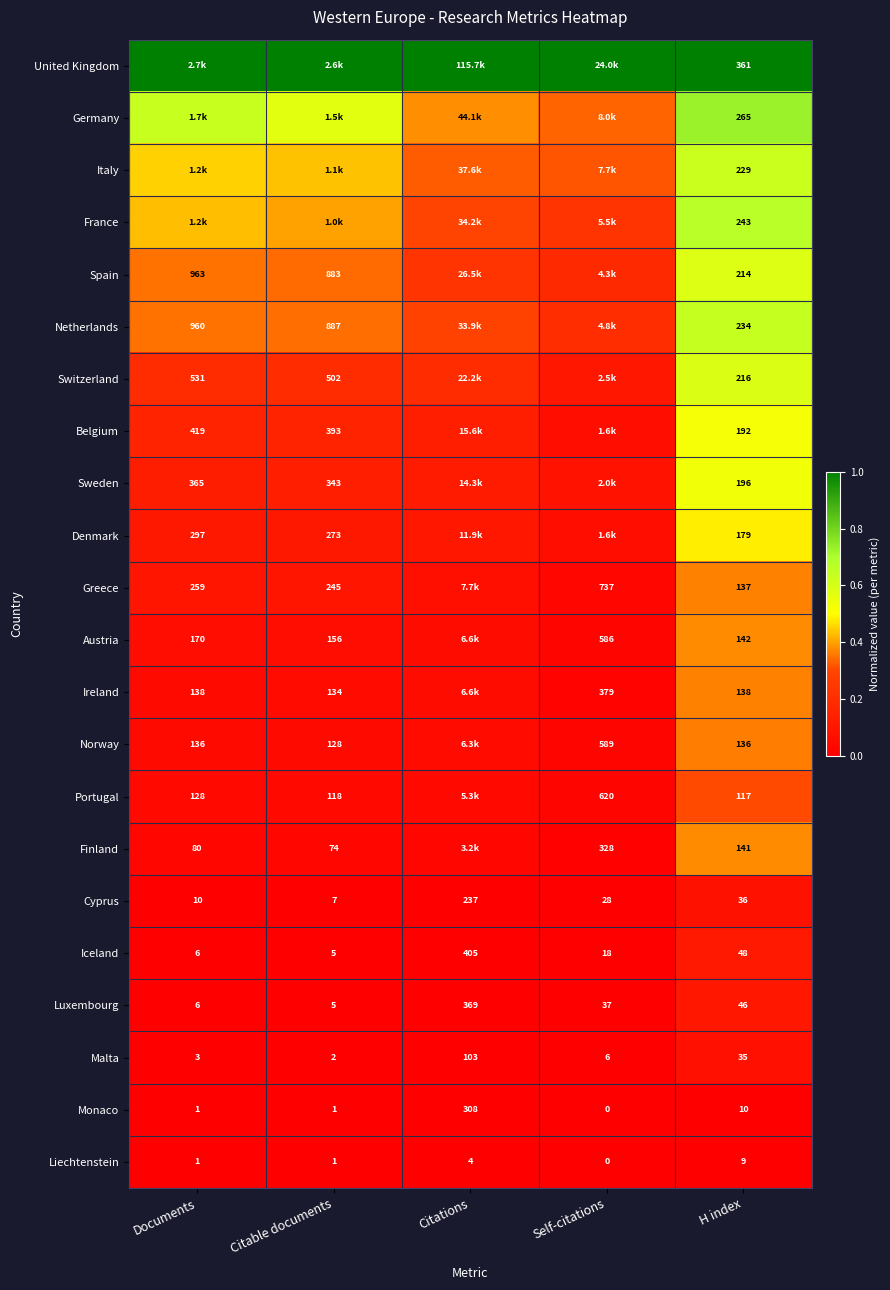

At which label does Iceland reach its peak?

Citations